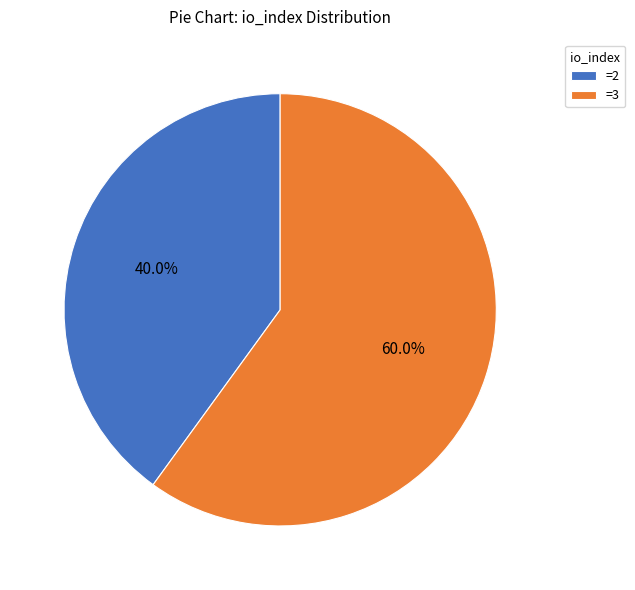

What is the ratio of the value at =2 to the value at =3?

0.7